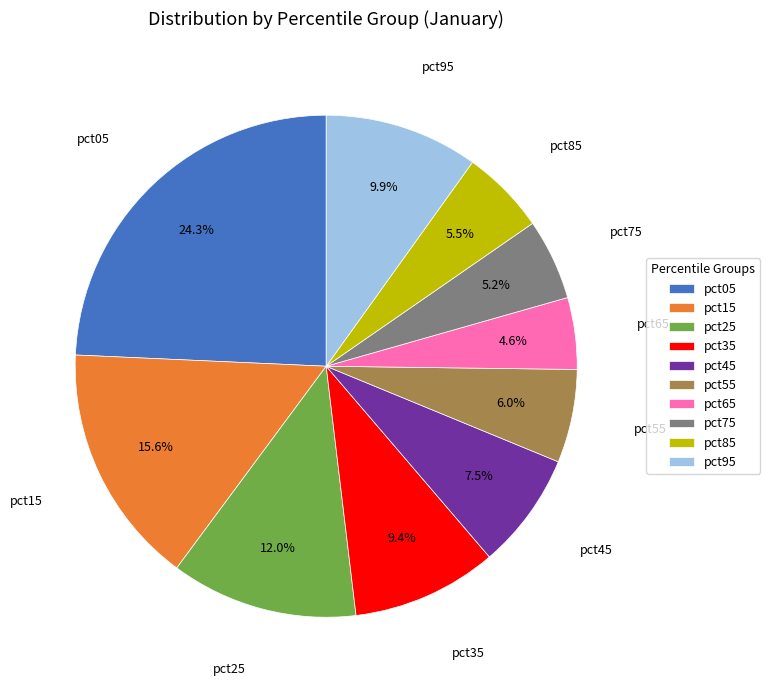

To the nearest percent, what is the difference between the pct65 and pct05 slice percentages?

20%